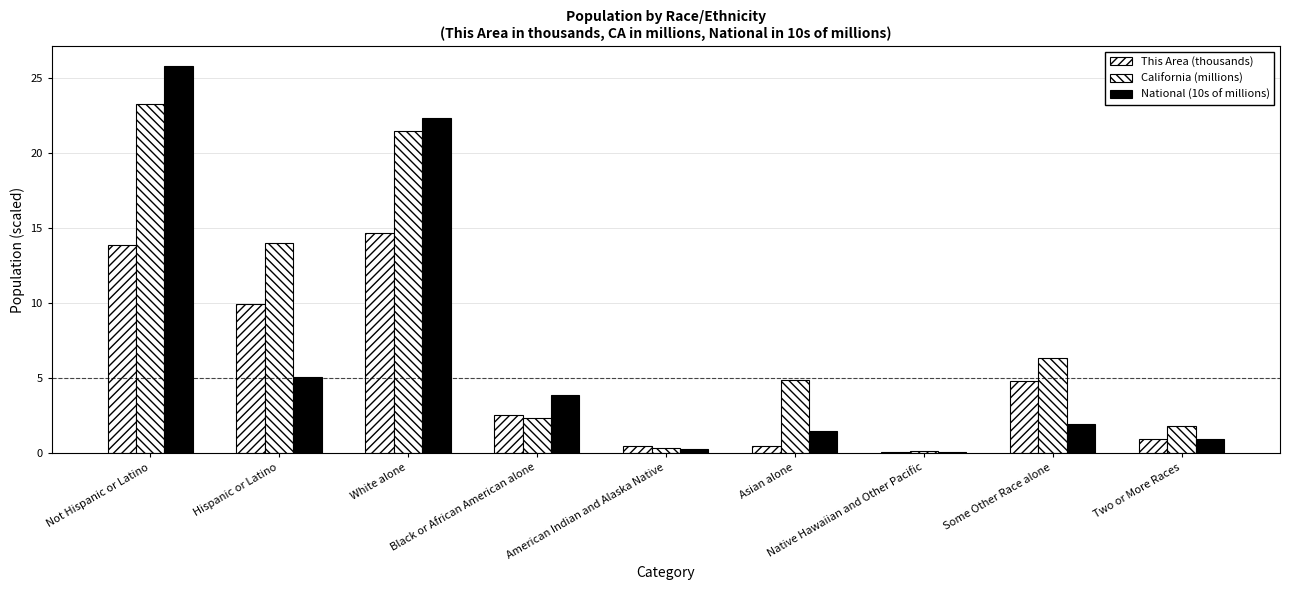

What position from the right is Native Hawaiian and Other Pacific?

3